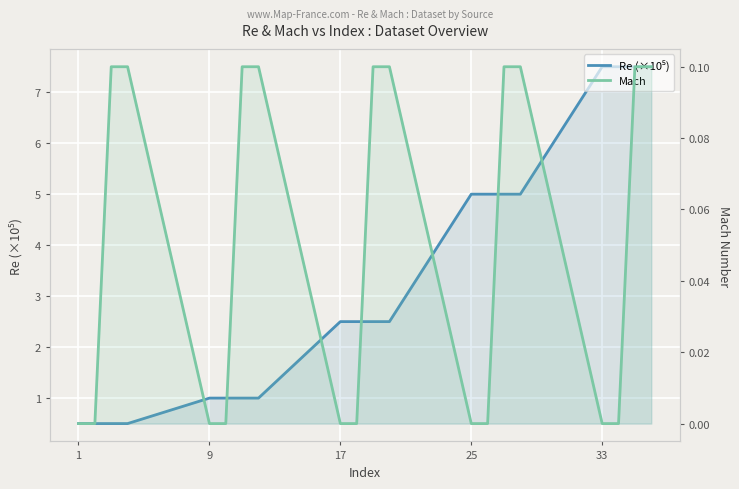

At which label is Mach closest to 0?

1